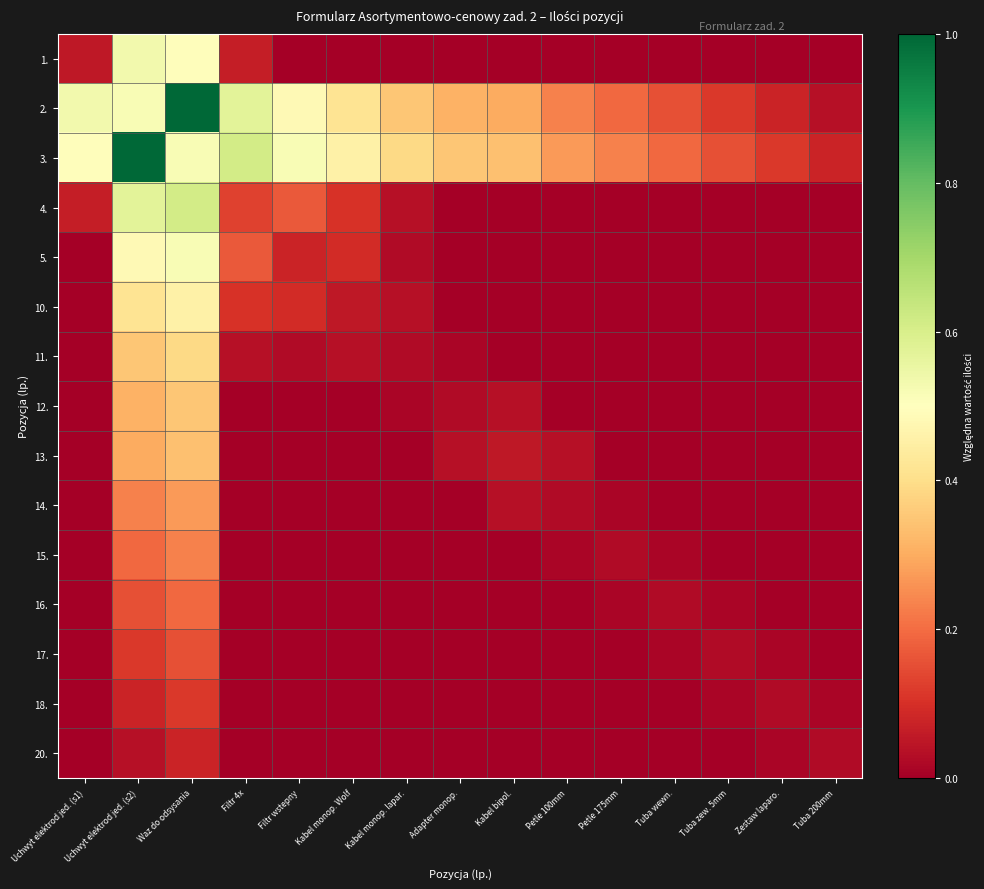

What is the spread (max minus min) of values at Tuba zew. 5mm?

0.2